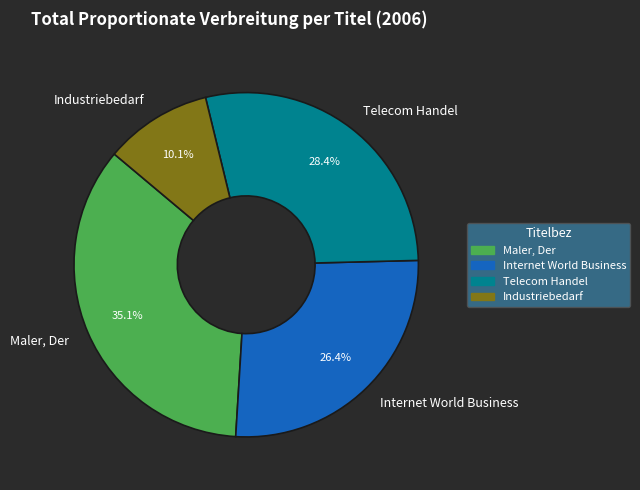

To the nearest percent, what is the average slice percentage?

25%